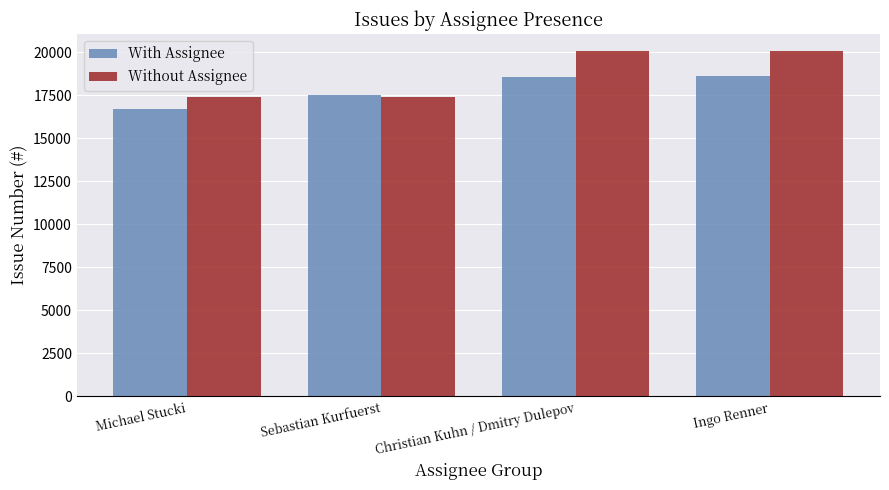

The Without Assignee series shows 20060.0 at Ingo Renner. True or false?

True